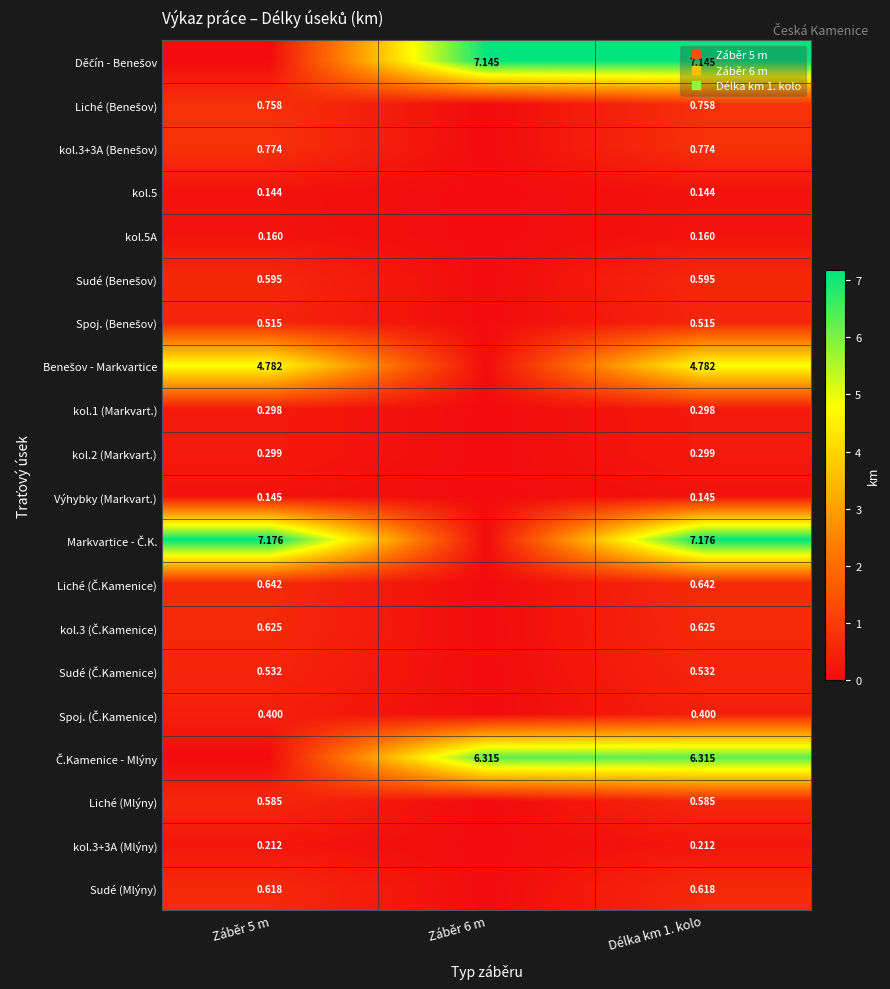

True or false: Benešov - Markvartice has a value of 2.3 at Záběr 5 m.

False